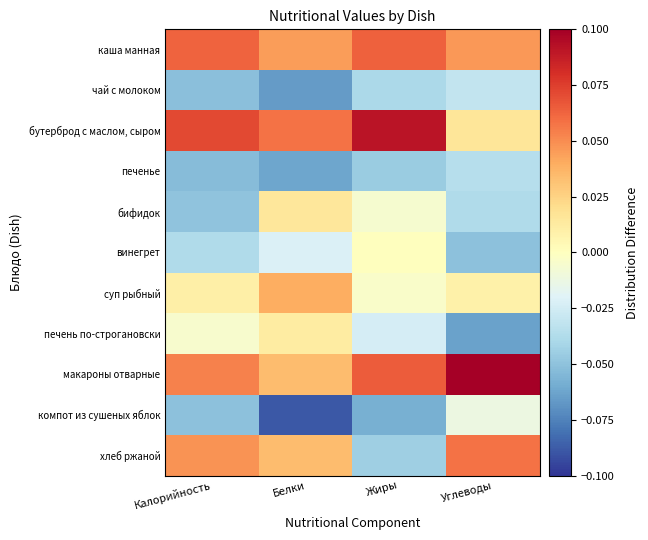

Between Жиры and Углеводы, which is larger?

Жиры